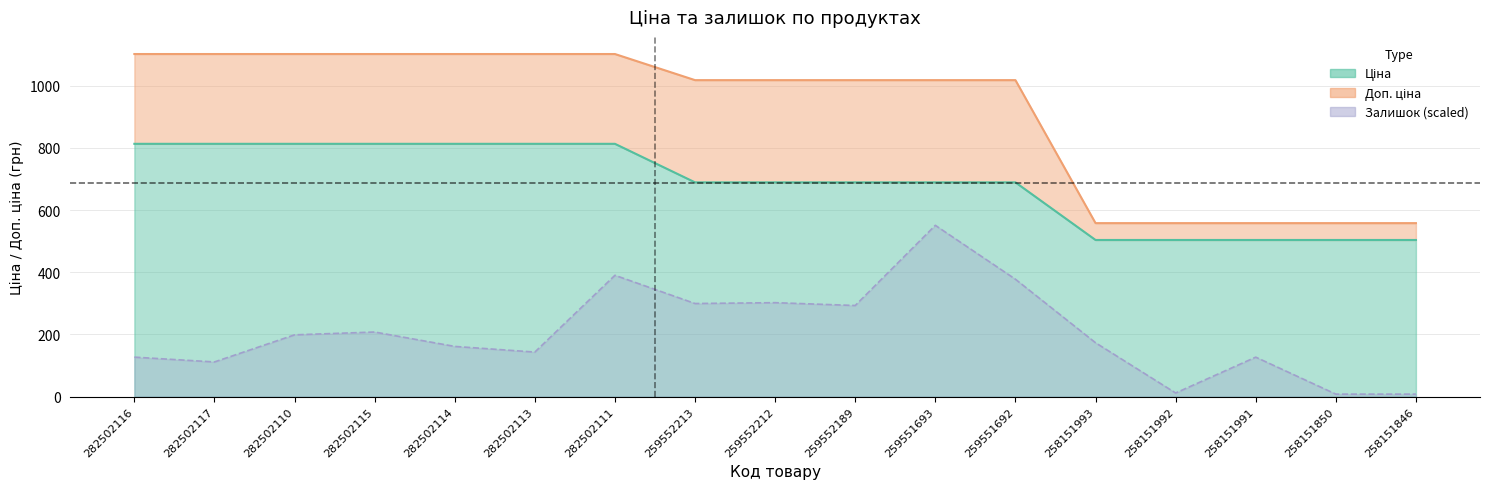

What is the difference between the highest and lowest values at 259552213?

718.3